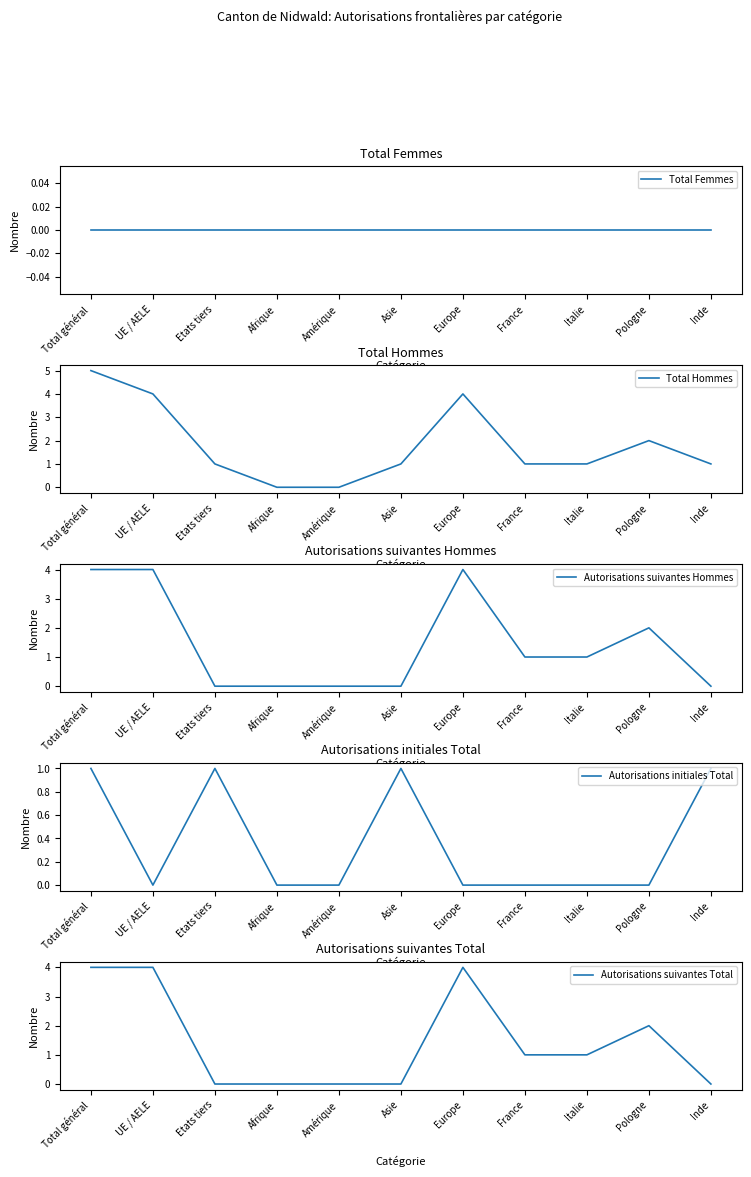

Between Amérique and Inde, which is larger?

Amérique